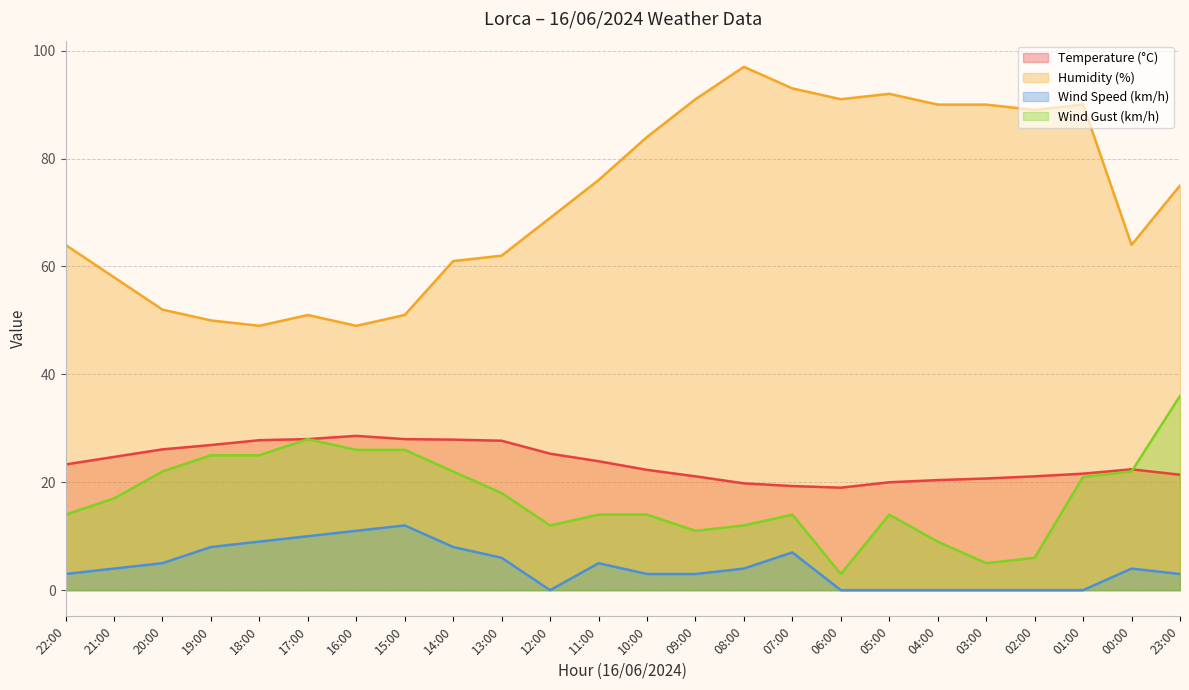

How many values in the Temperature (°C) series are below 23?

12